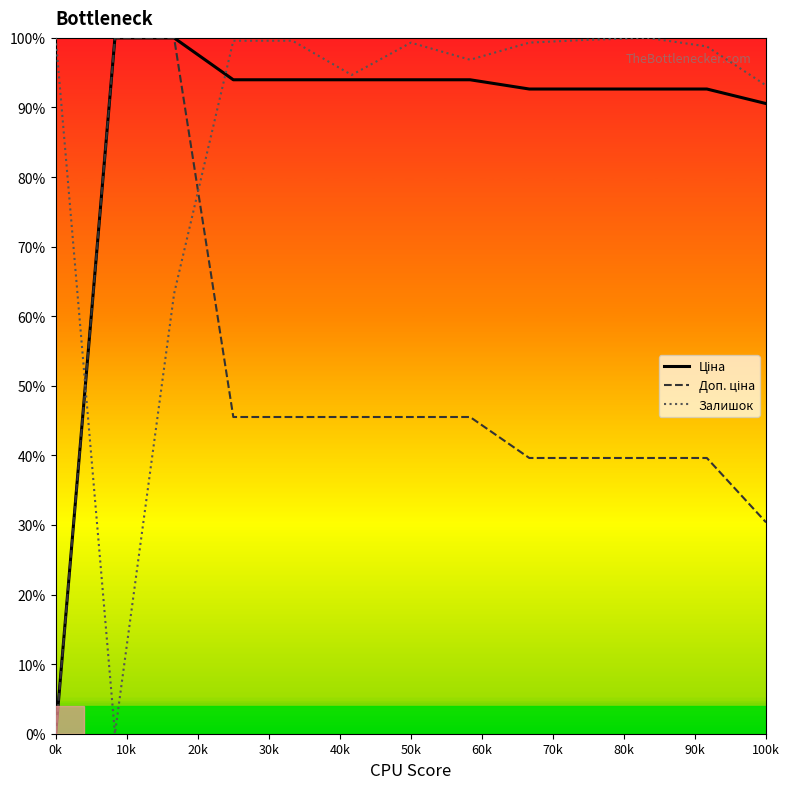

What is the maximum value for Залишок?

100.0